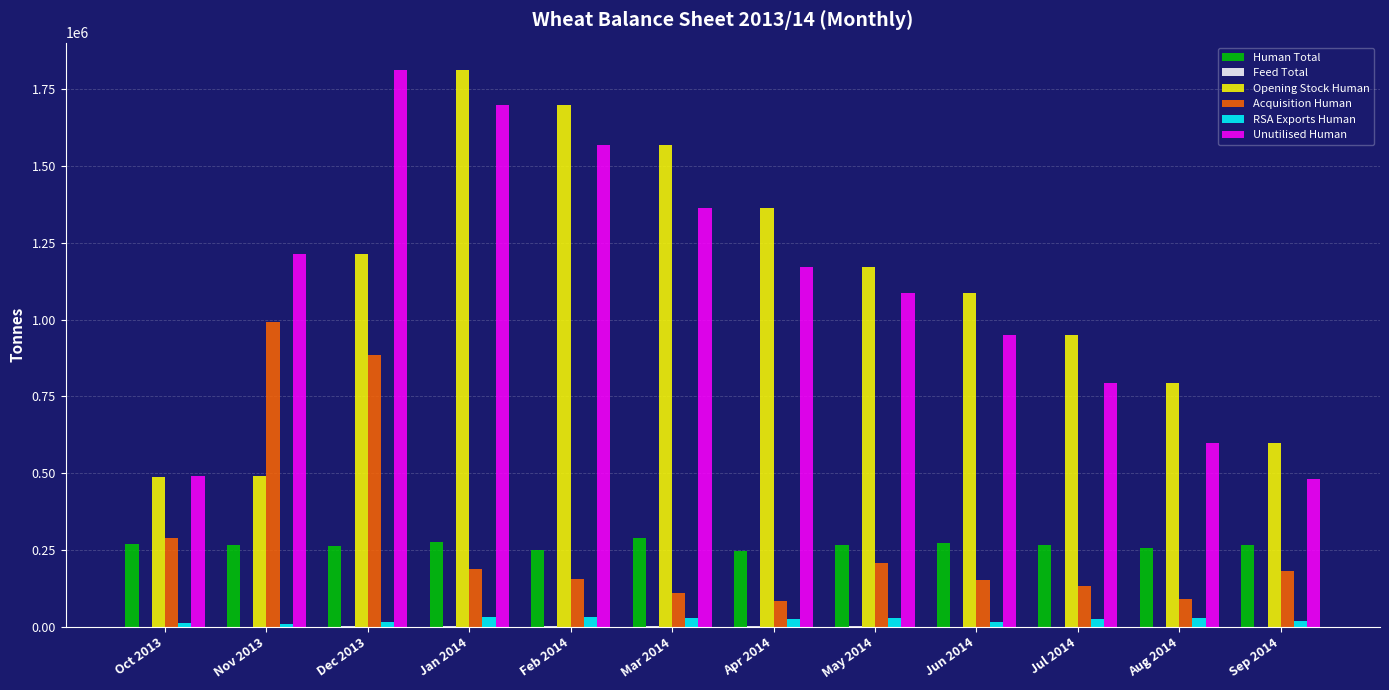

What is the sum of all Human Total values?

3184639